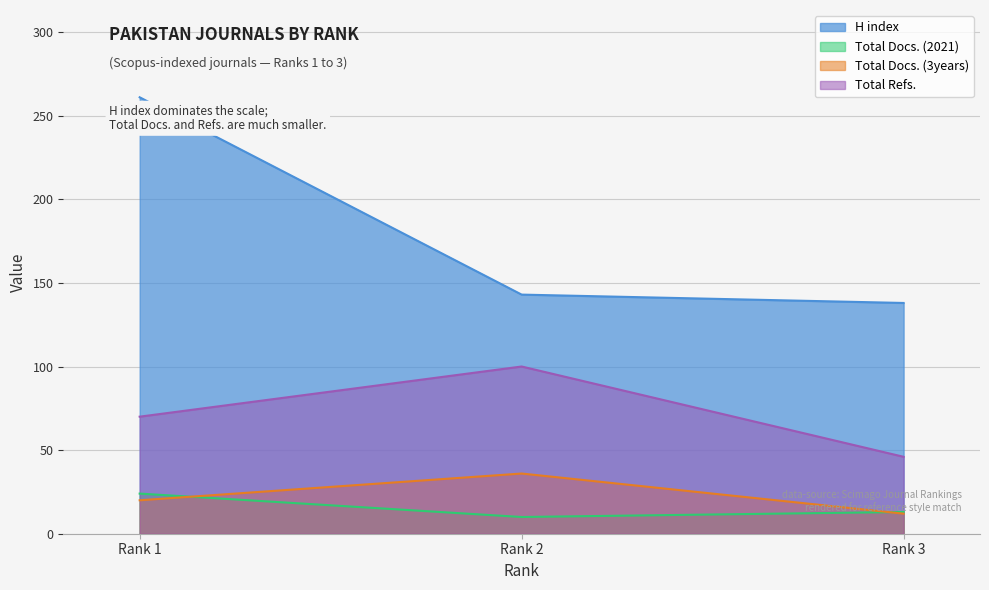

What is the spread (max minus min) of values at Rank 2?

133